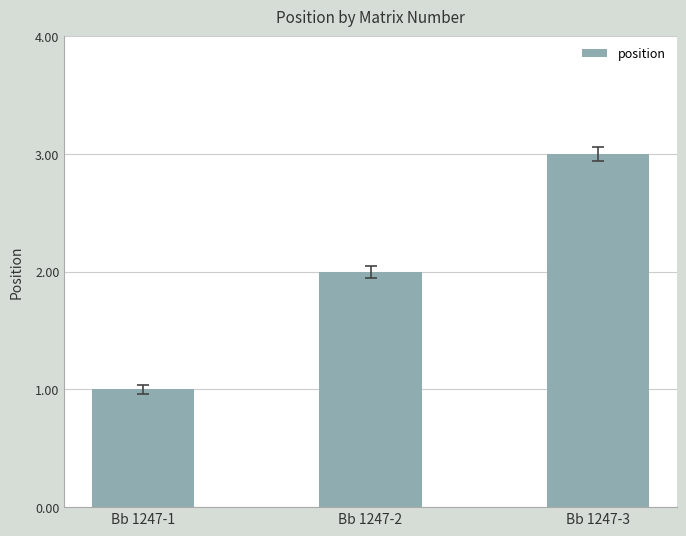

Between Bb 1247-3 and Bb 1247-1, which is larger?

Bb 1247-3